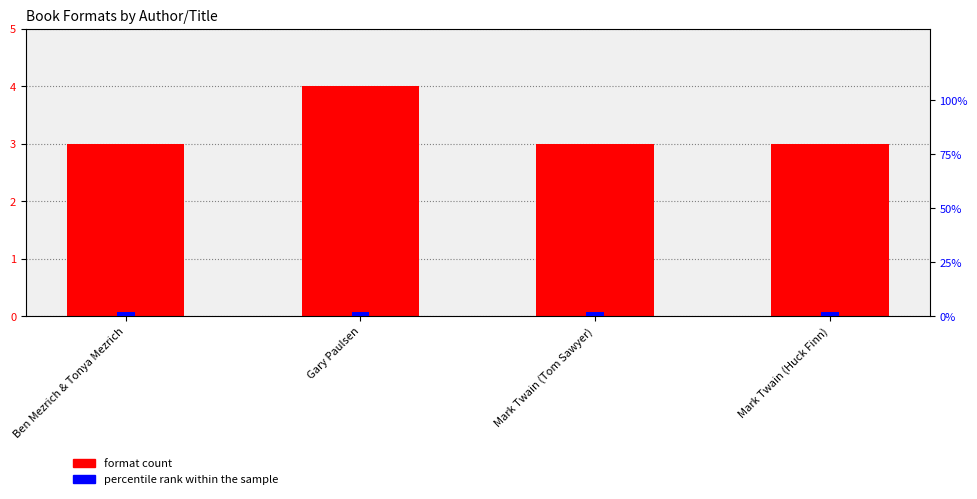

What is the value of the percentile rank within the sample bar at the 1st from the left?

2